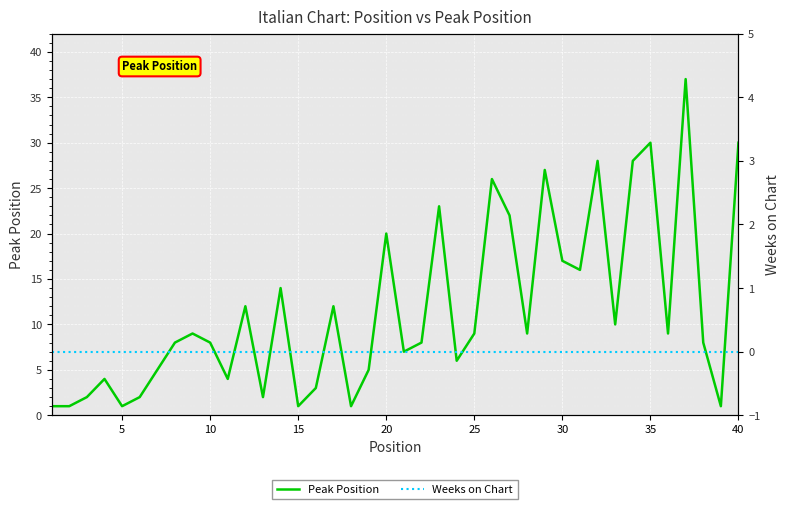

How many lines are shown in the chart?

2